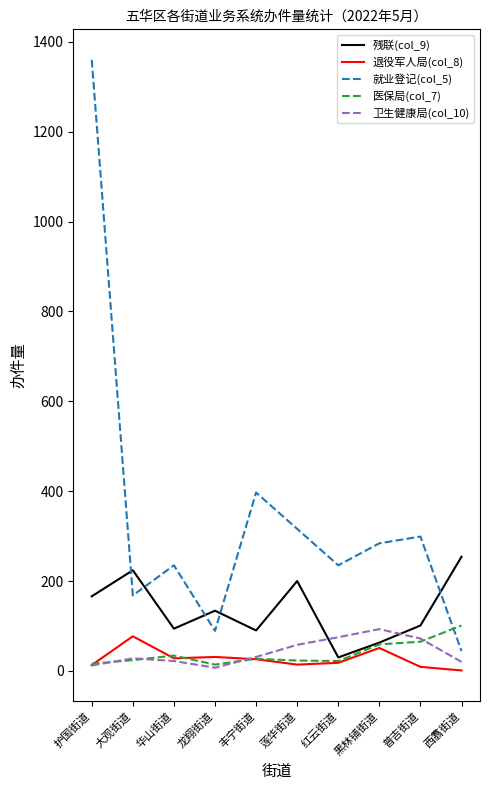

What is the total value across all series at 西翥街道?

420